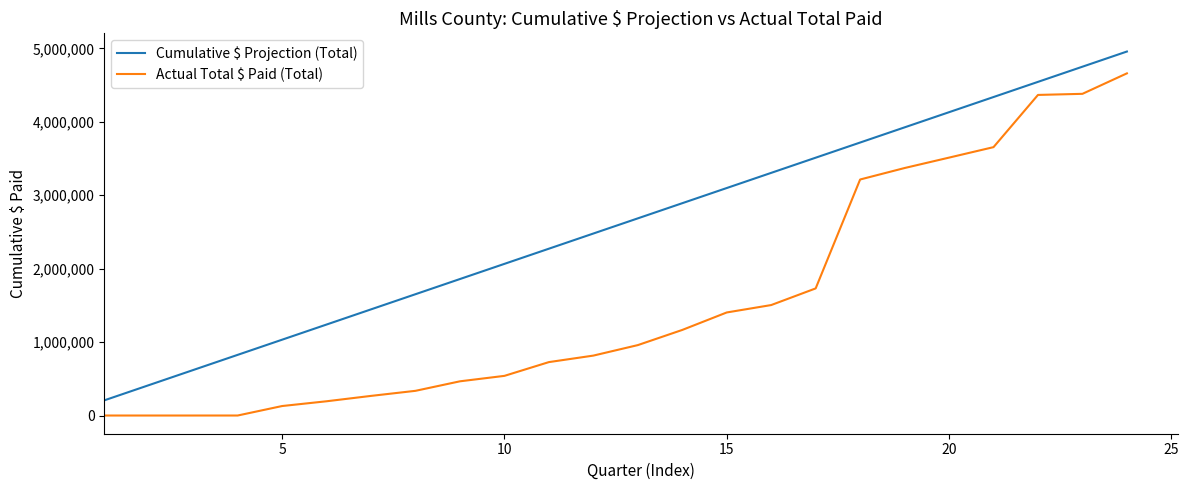

Which series has the largest total across all categories?

Cumulative $ Projection (Total)